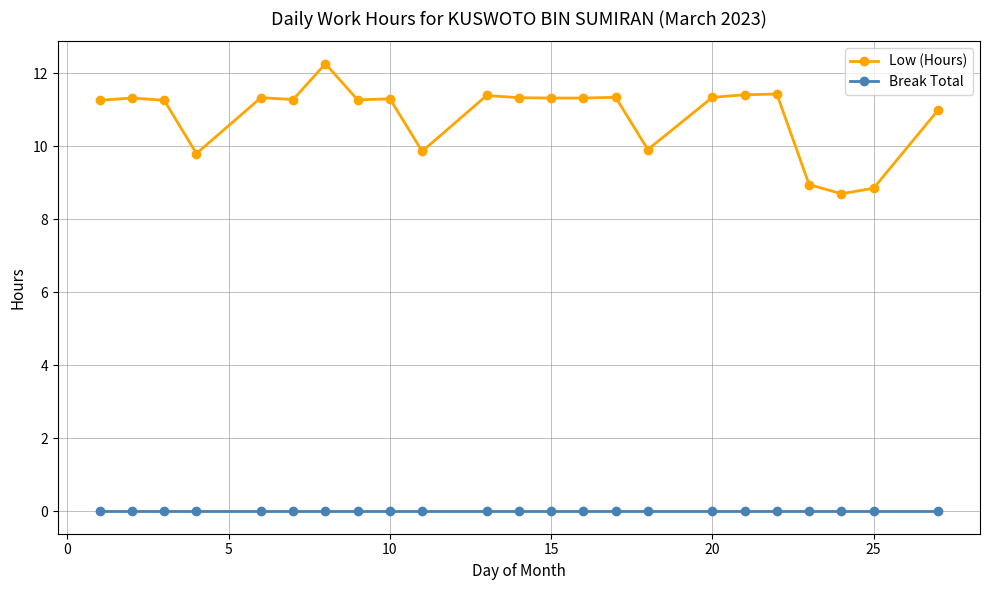

True or false: Low (Hours) has more than 2 points higher than both neighbors.

True